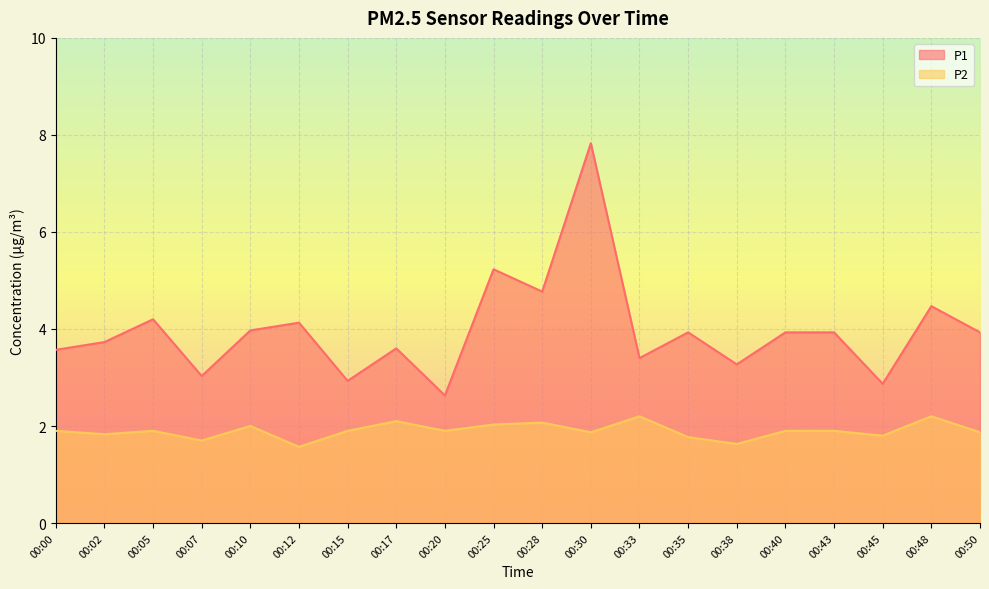

What is the greatest value displayed?

7.8